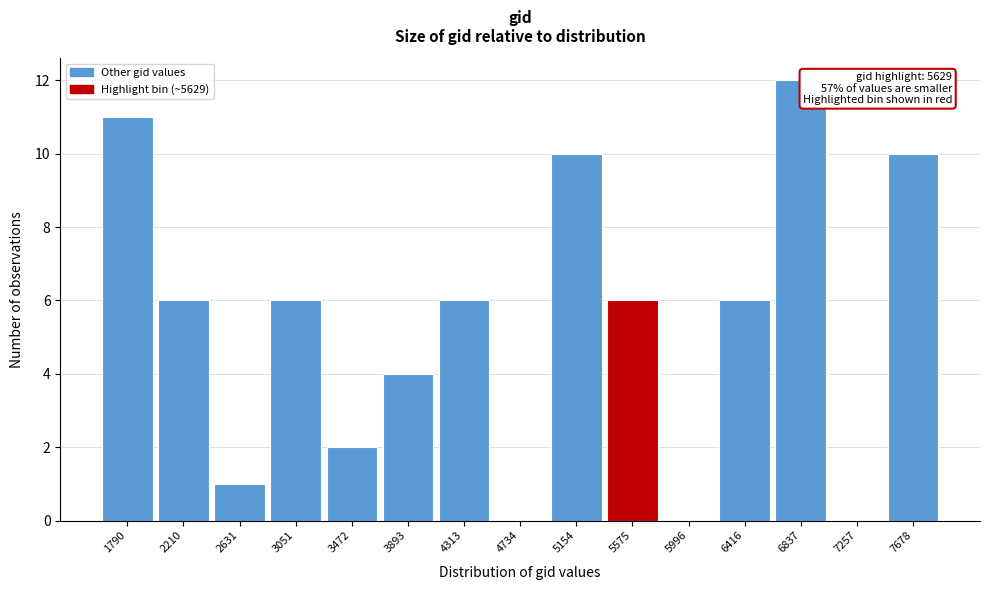

Reading left to right, what are all the values shown in this chart?

1790=11	2210=6	2631=1	3051=6	3472=2	3893=4	4313=6	4734=0	5154=10	5575=6	5996=0	6416=6	6837=12	7257=0	7678=10